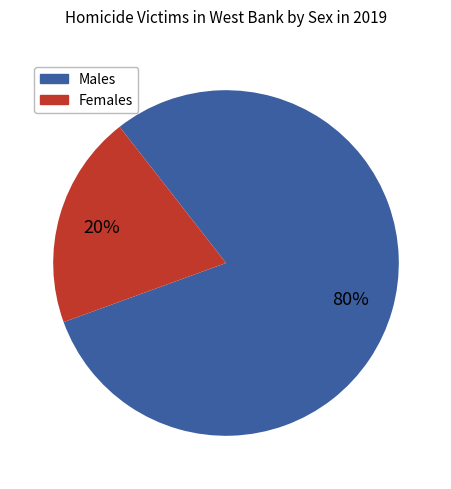

To the nearest percent, what is the difference between the largest and smallest slice percentages?

60%